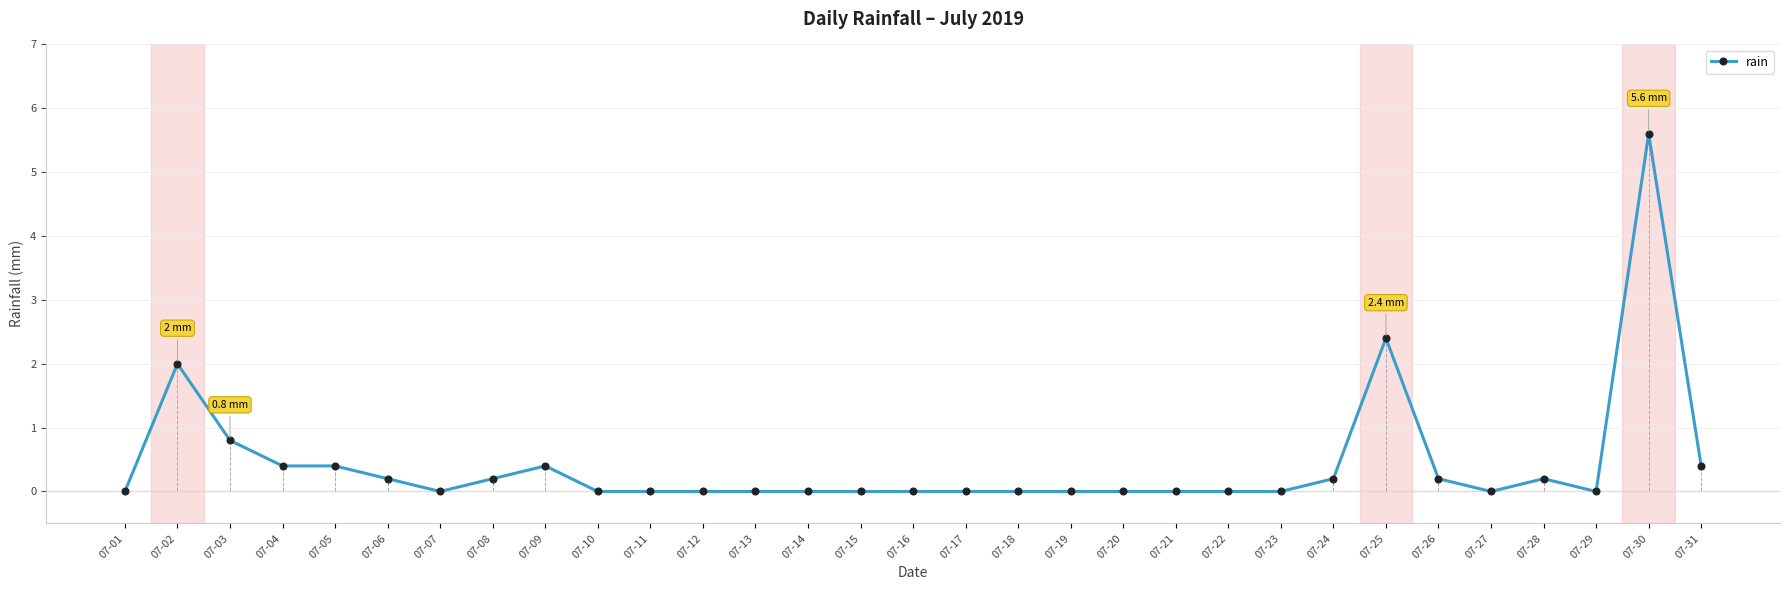

True or false: the data has more than 2 interior local peaks.

True